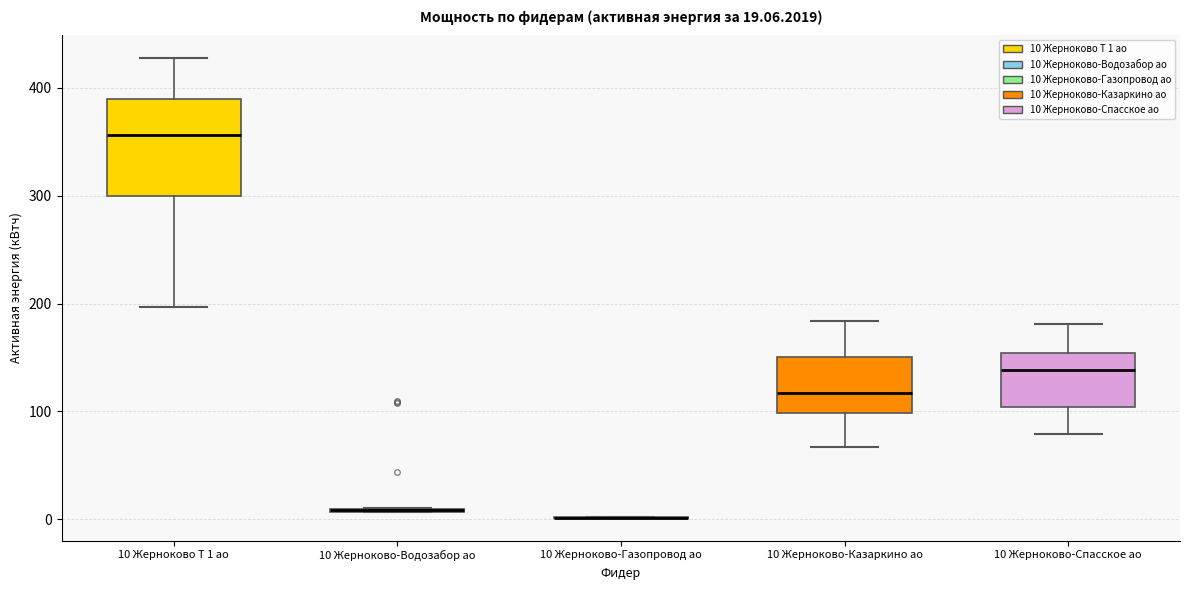

Which box is the tallest, from its lower edge to its upper edge?

10 Жерноково Т 1 ао